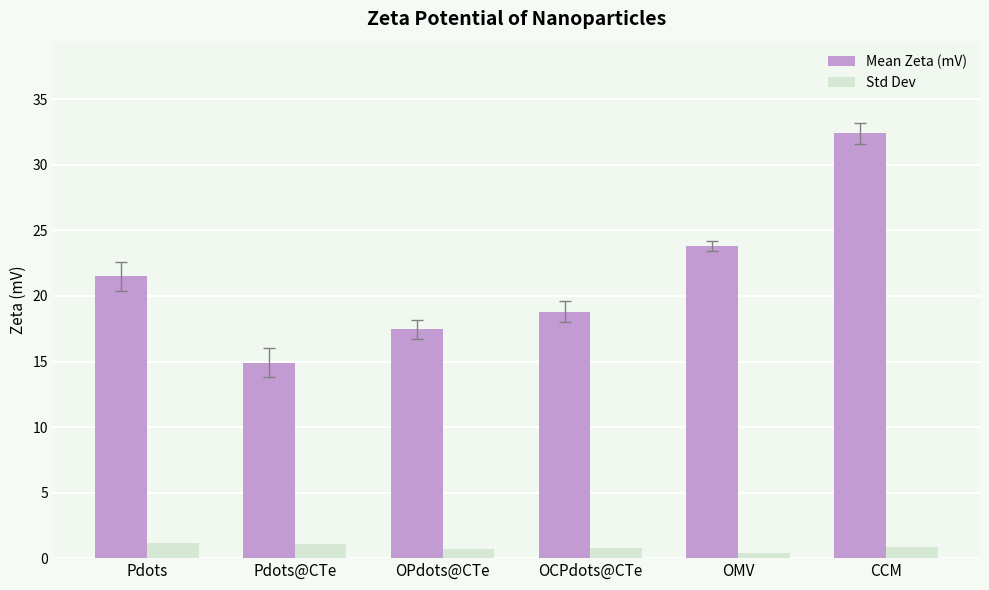

What is the smallest value displayed?

0.4